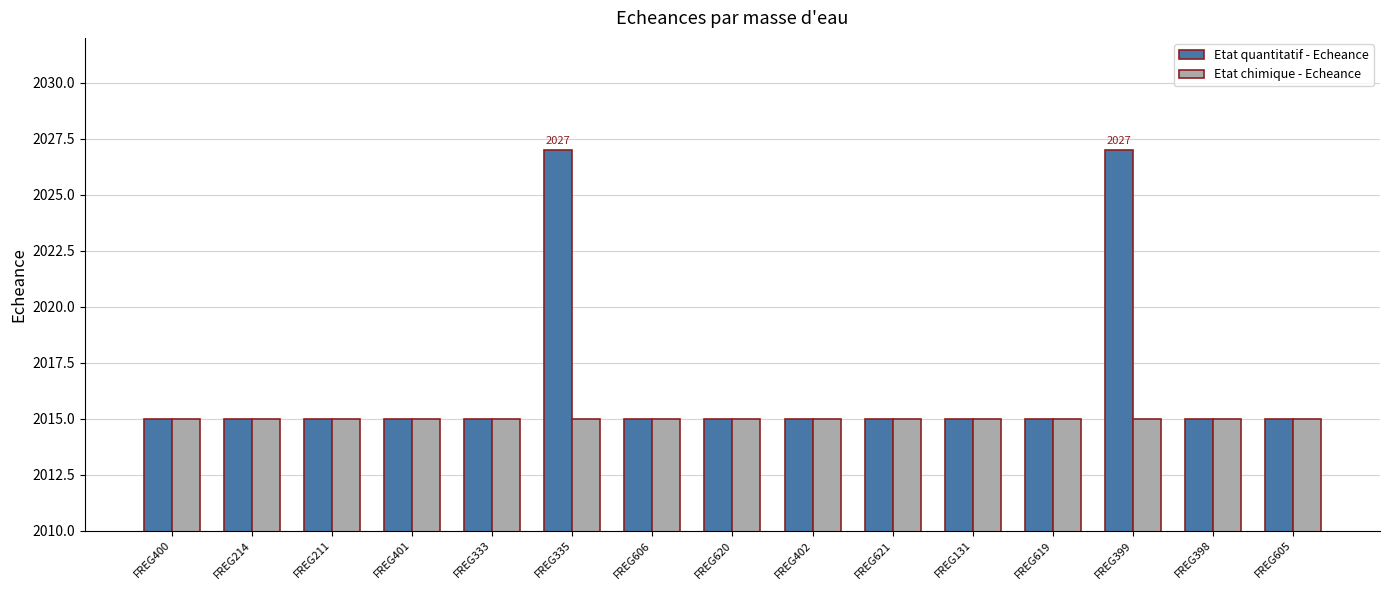

What are all the series names shown in the legend?

Etat quantitatif - Echeance, Etat chimique - Echeance